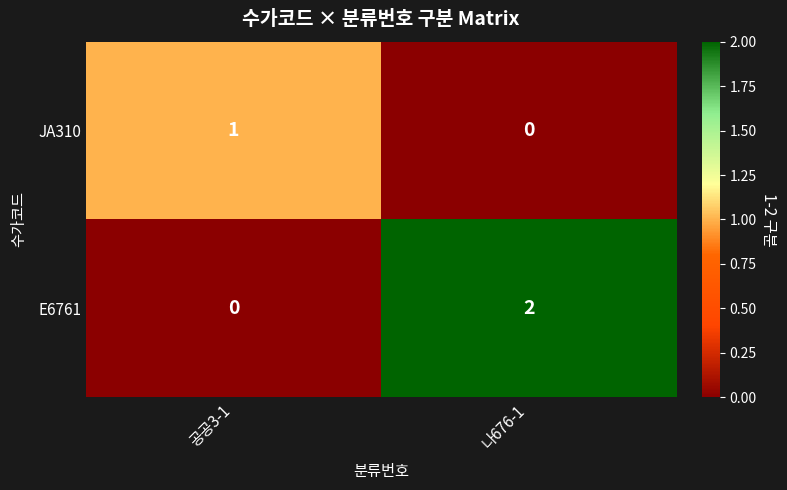

Reading left to right, what are all the values shown in this chart?

JA310: 공공3-1=1	나676-1=0
E6761: 공공3-1=0	나676-1=2